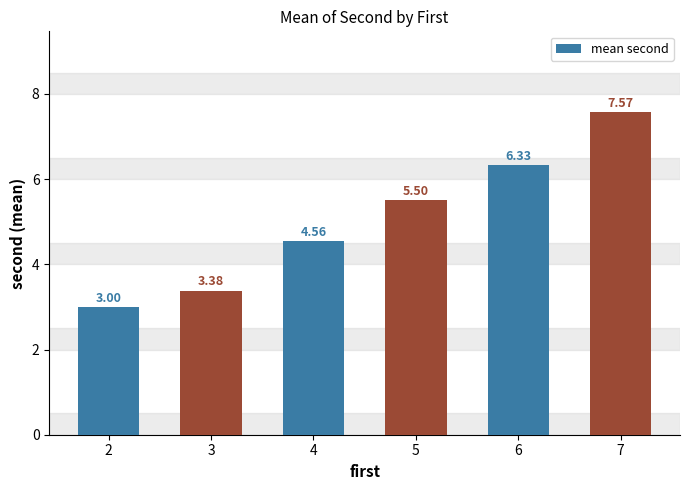

Rank the categories by value from lowest to highest.

2, 3, 4, 5, 6, 7